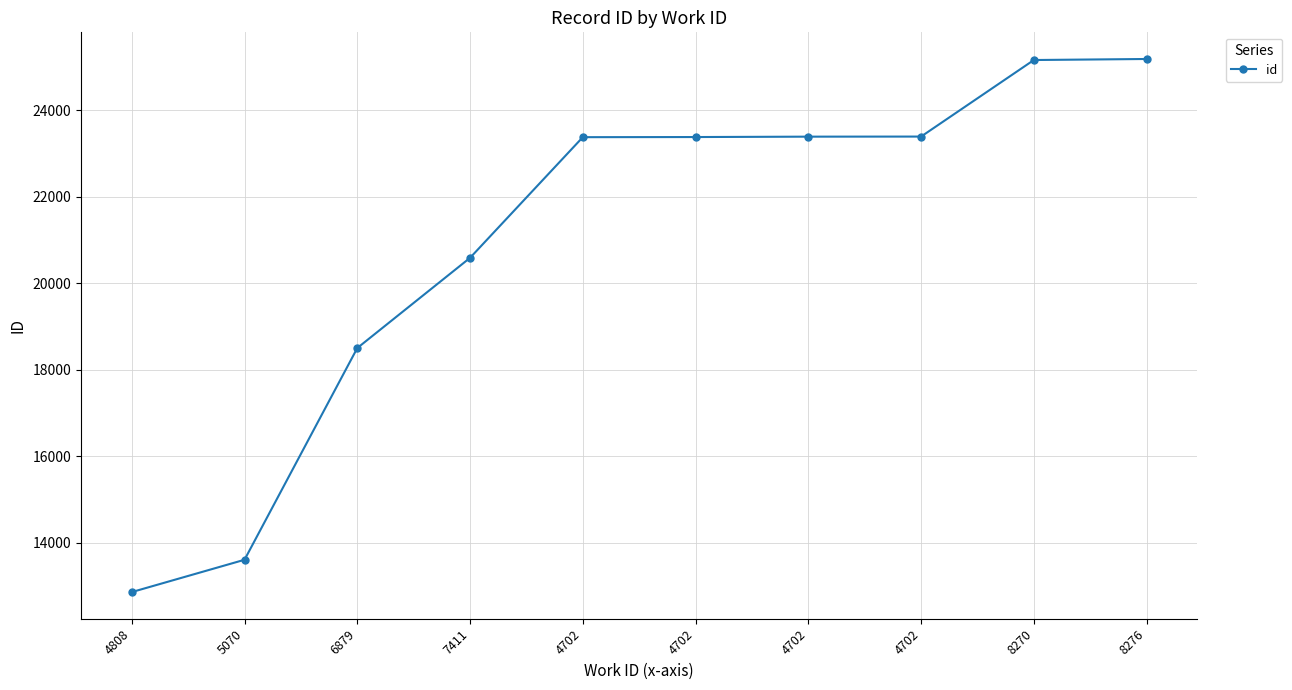

List the labels in order of value, smallest first.

4808, 5070, 6879, 7411, 4702, 4702, 4702, 4702, 8270, 8276